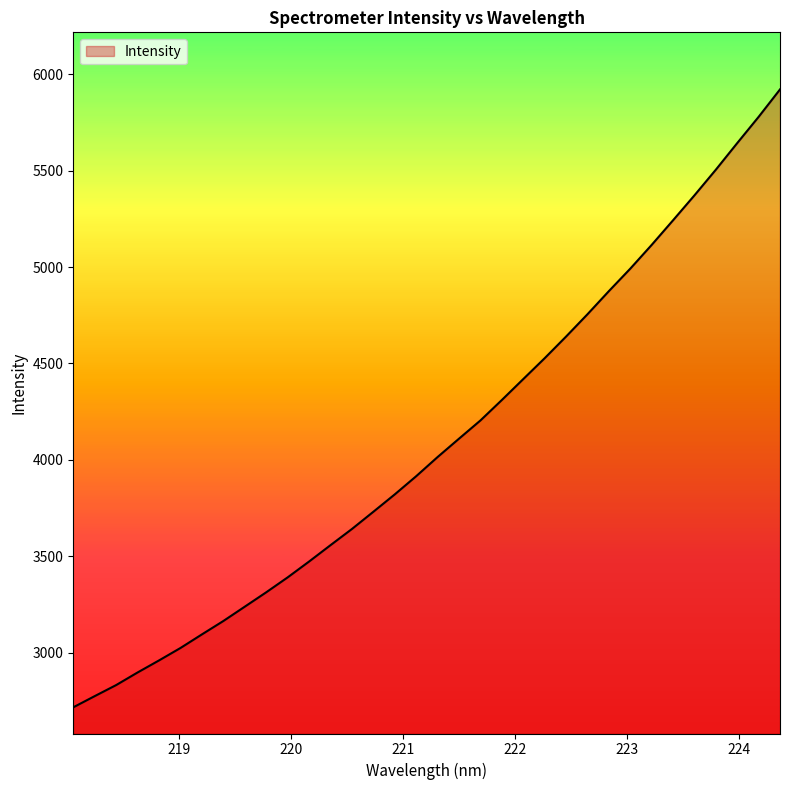

What is the minimum value shown in the chart?

2716.8